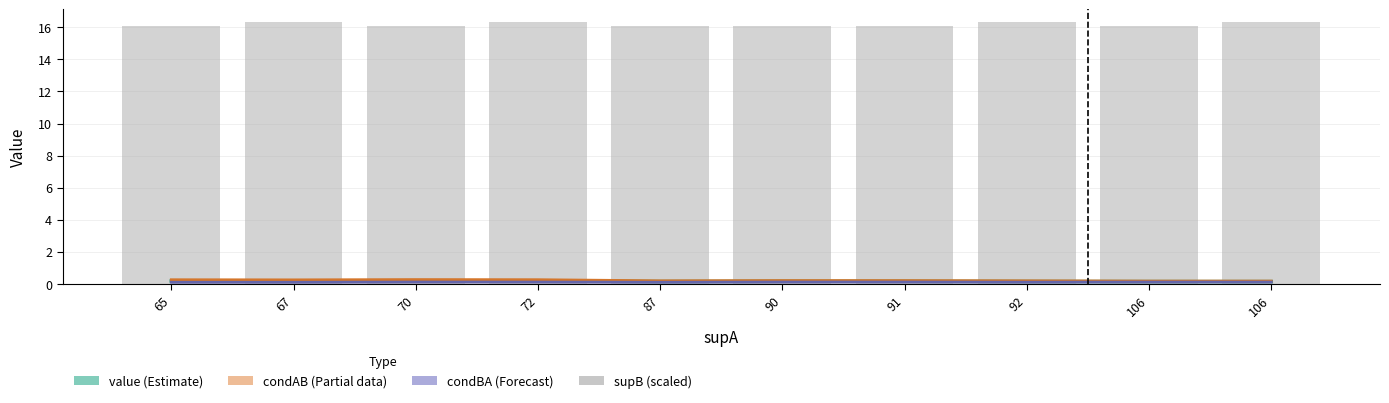

What is the maximum value for condBA (Forecast)?

0.1